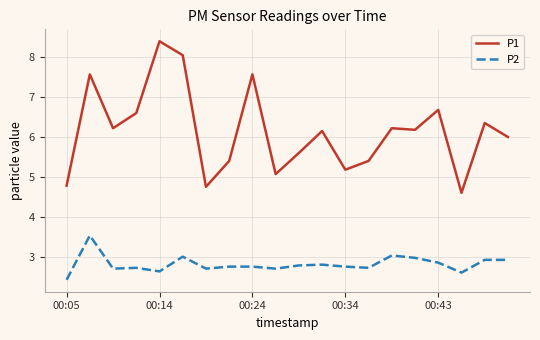

Which series has the largest range (max minus min)?

P1